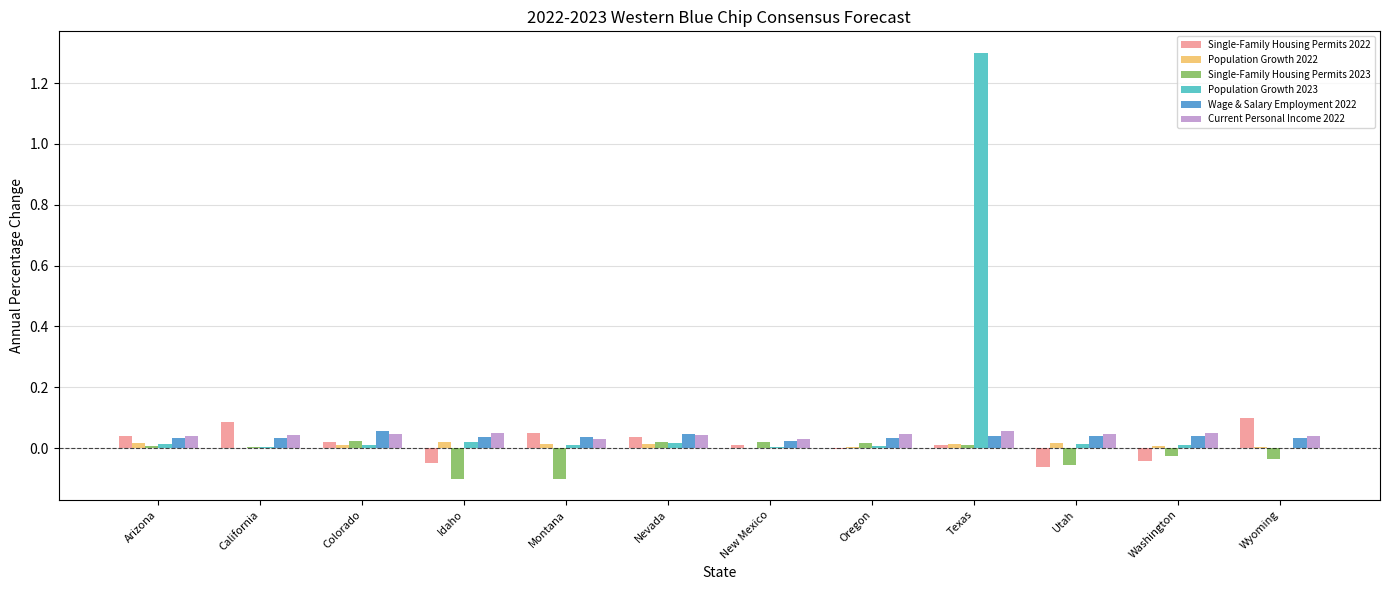

Is it true that Population Growth 2023 equals 0.0 at Oregon?

True